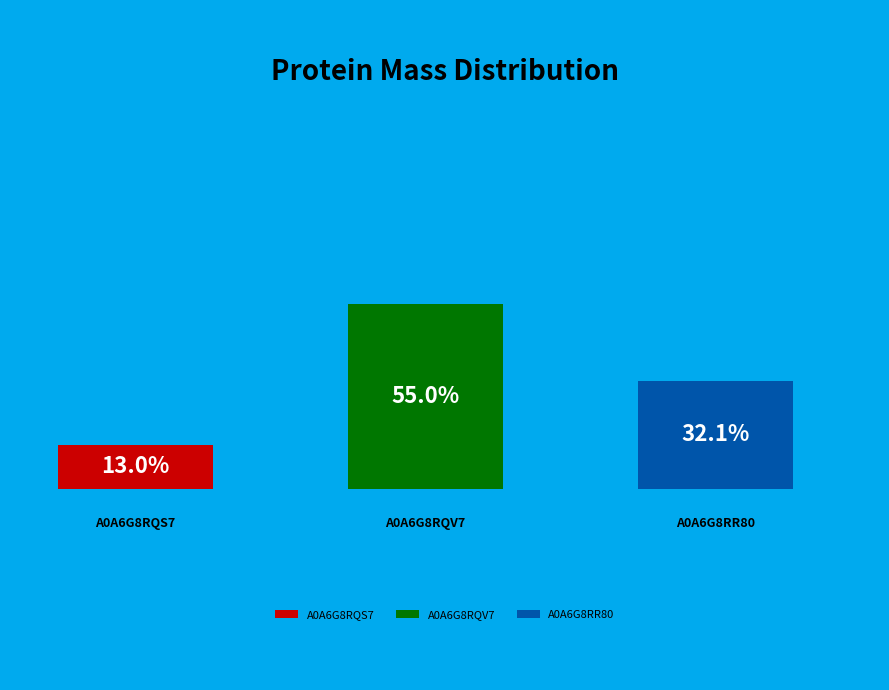

Do A0A6G8RQV7 and A0A6G8RR80 together represent more than half of the pie?

Yes